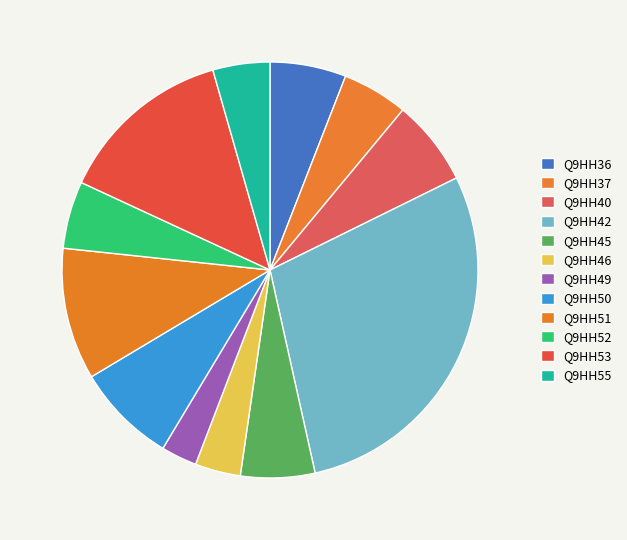

How many slices are in this pie chart?

12